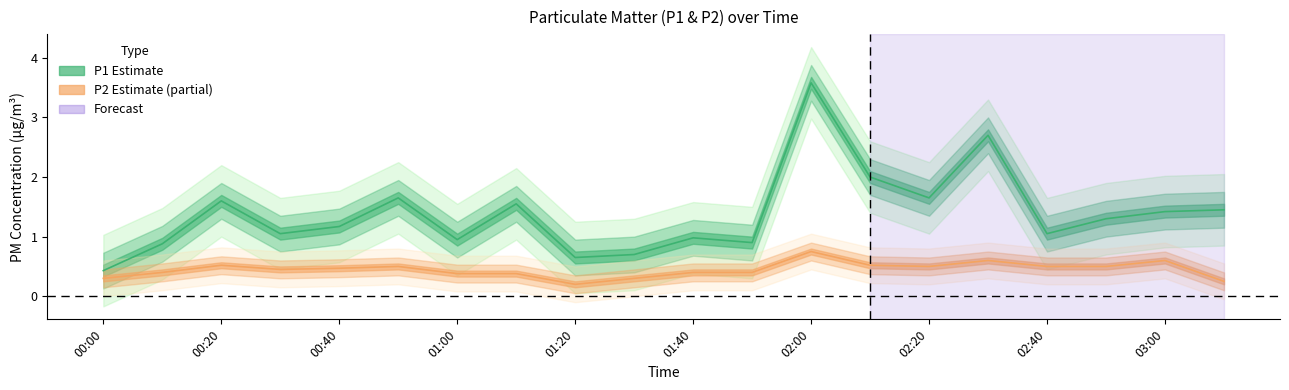

True or false: P2 and P1 cross at least once.

False